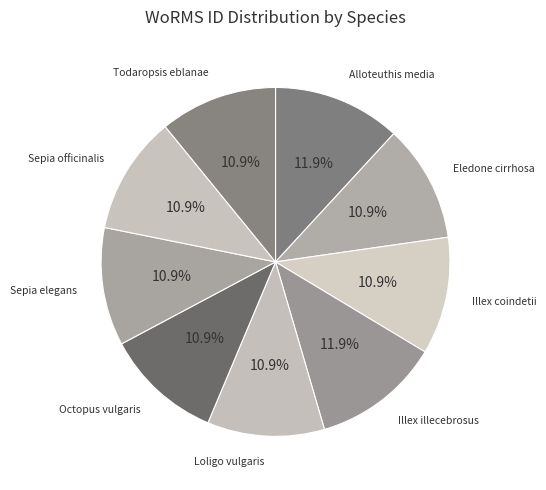

How many slices are in this pie chart?

9